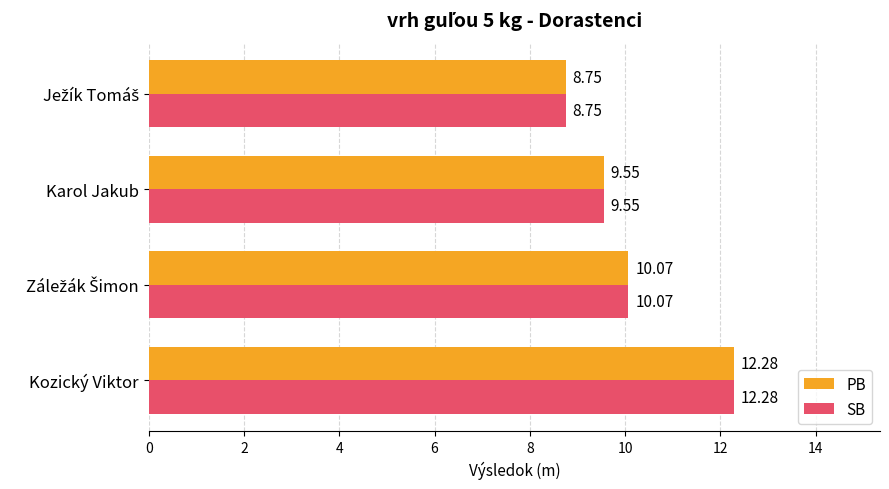

Which category has the highest value in the SB series?

Kozický Viktor